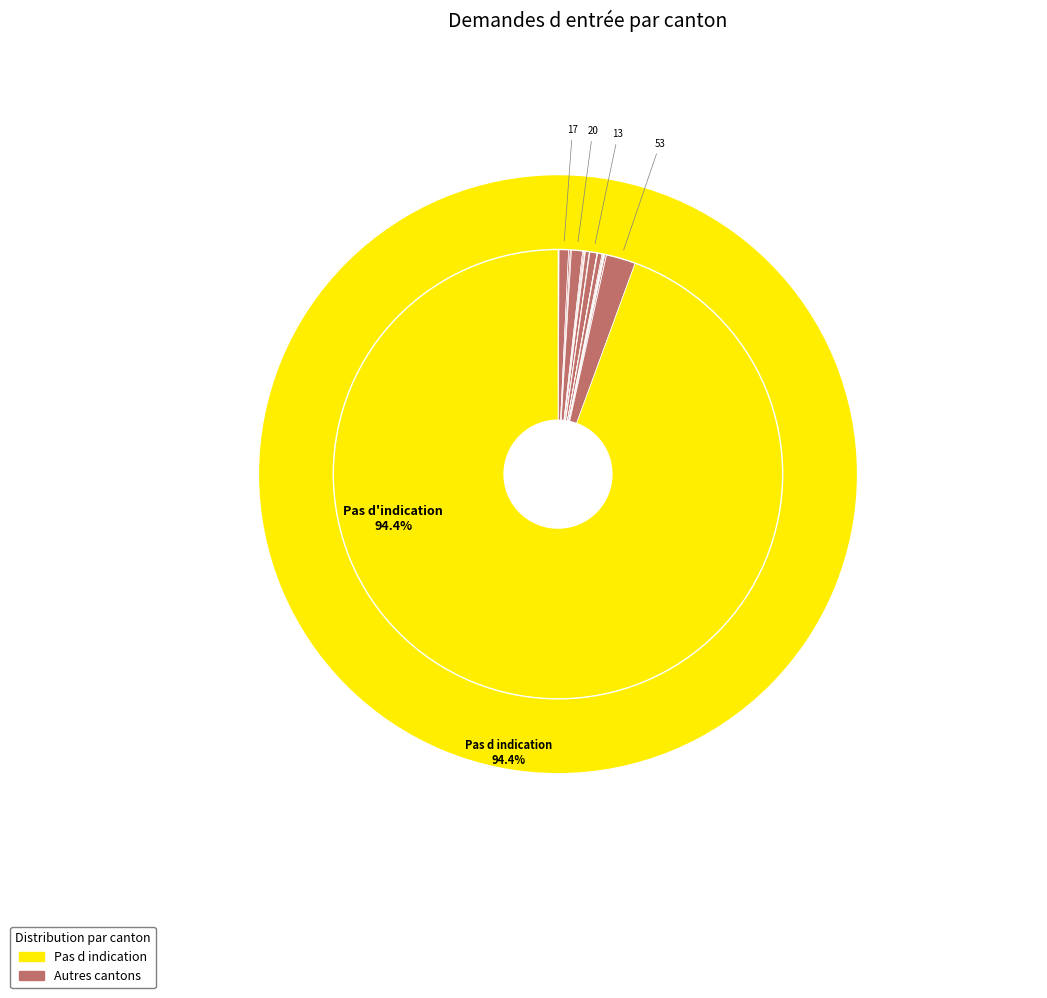

Which slice is the largest?

Pas d indication